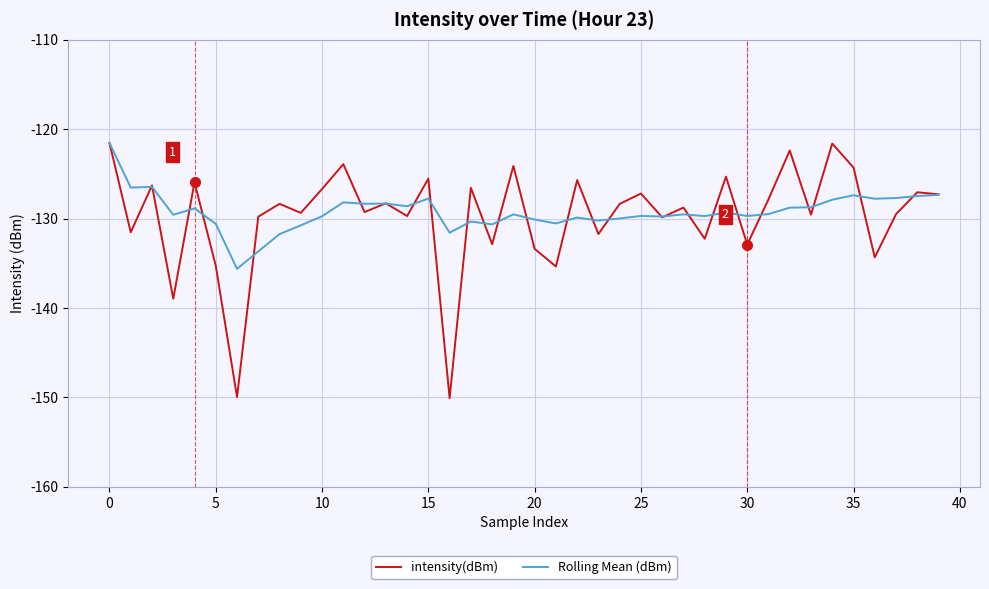

What is the maximum value for Rolling Mean (dBm)?

-121.5